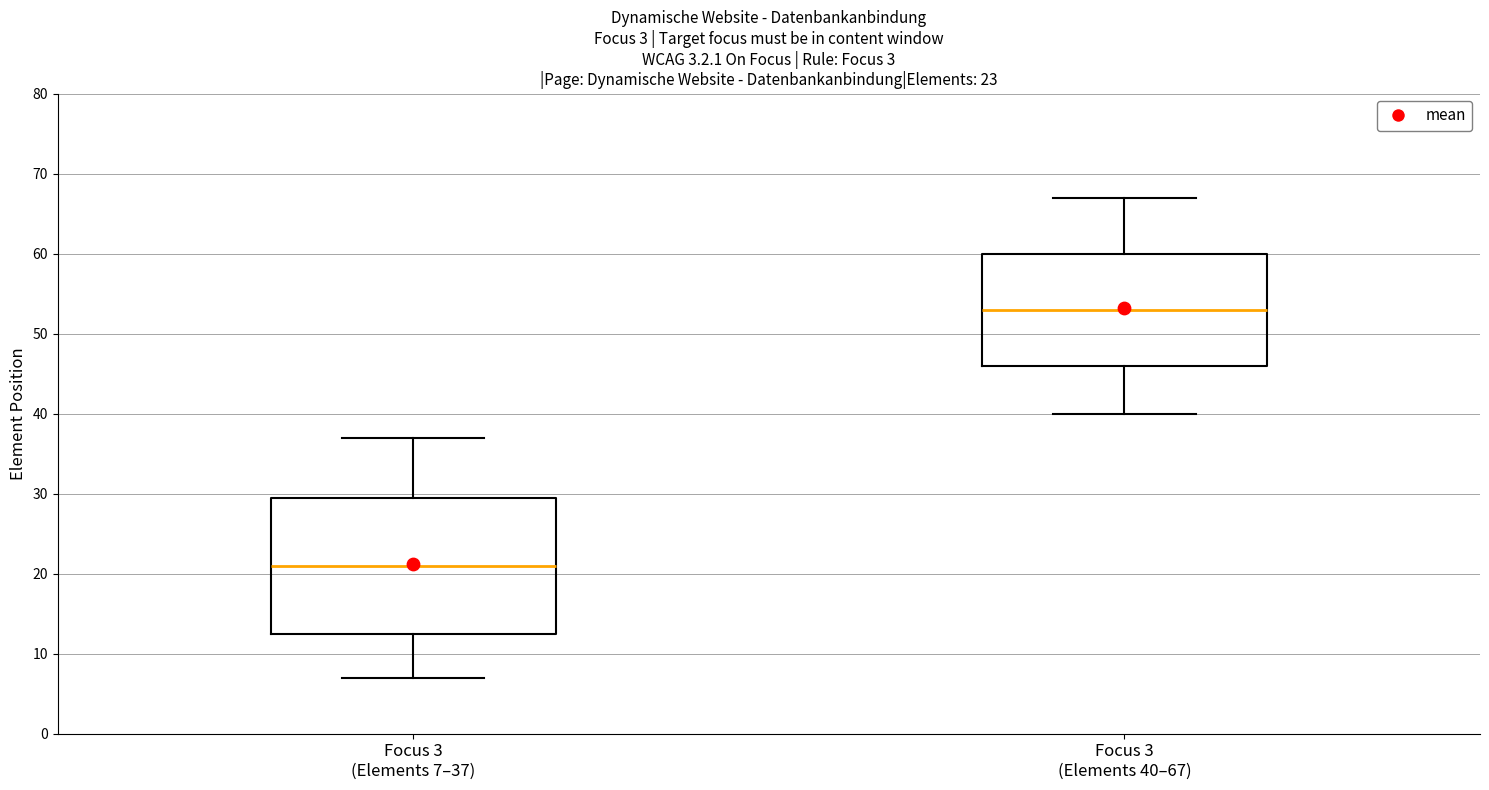

Which box has the lowest median line?

Focus 3 (Elements 7–37)